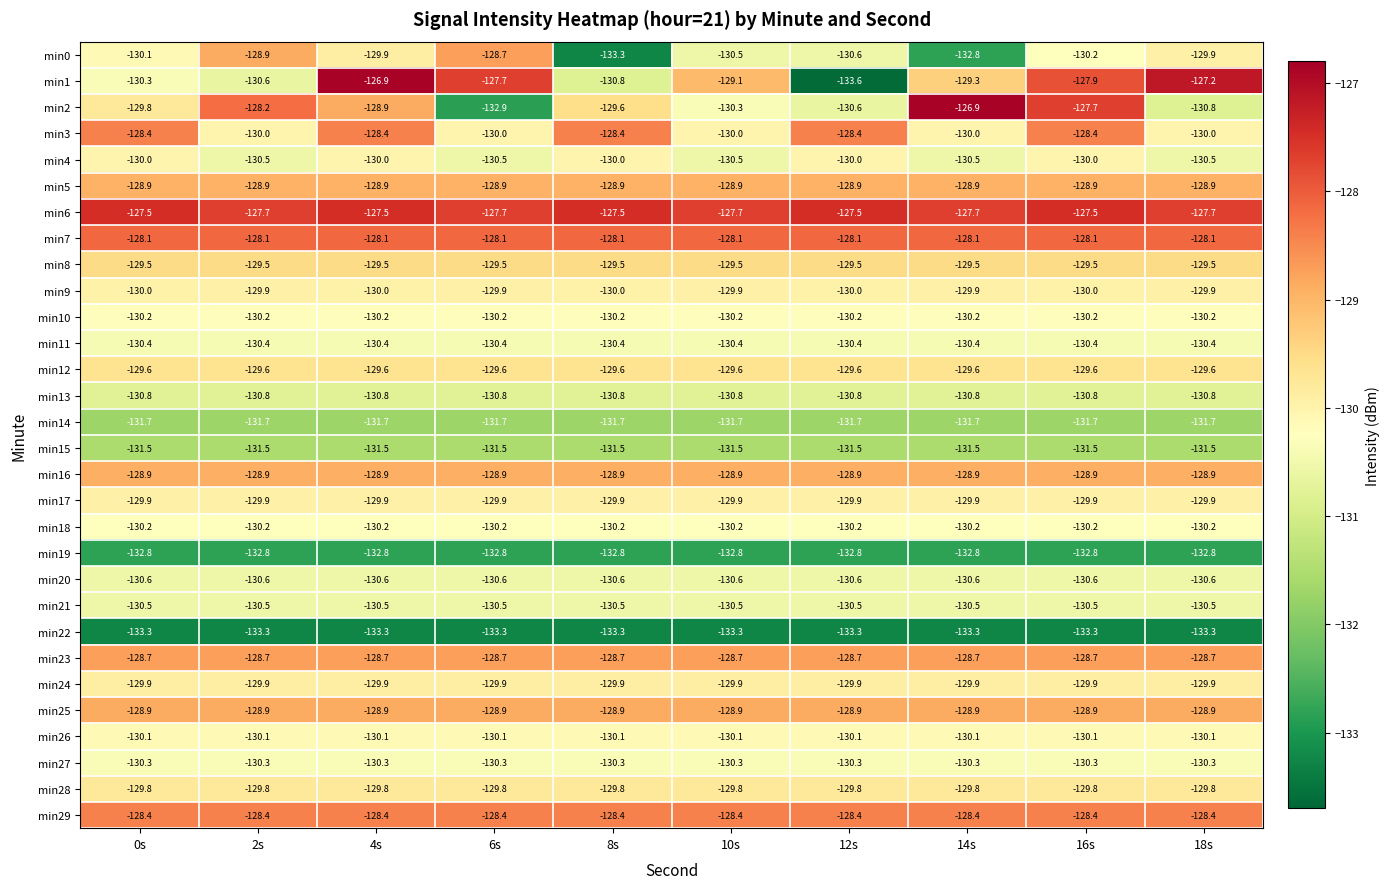

At how many categories does at least one series exceed -131?

10